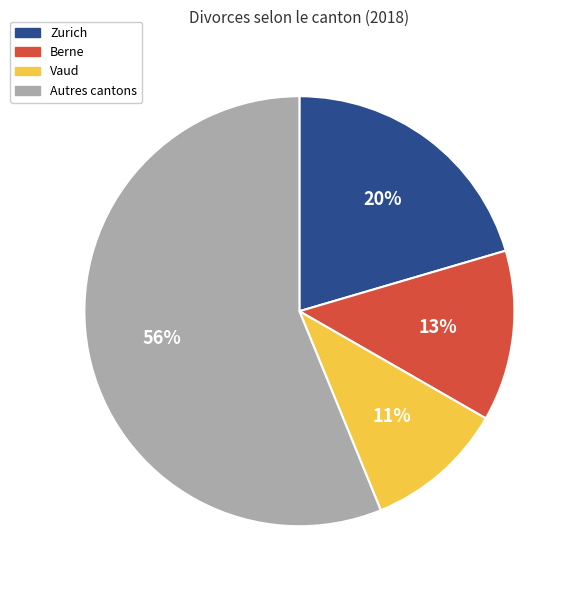

To the nearest percent, what is the average slice percentage?

25%